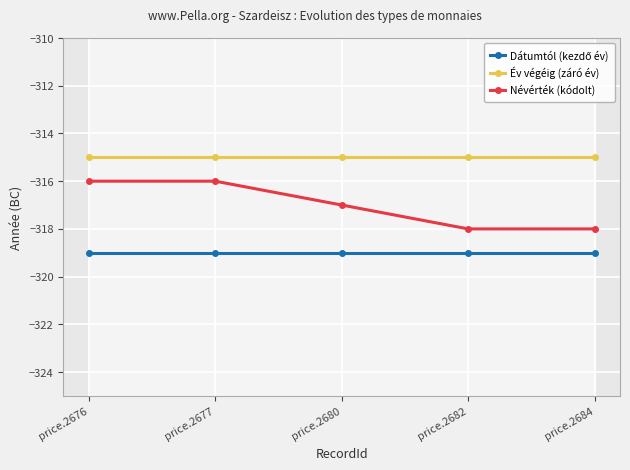

Reading left to right, transcribe all the data shown in this chart.

Dátumtól (kezdő év): price.2676=-319	price.2677=-319	price.2680=-319	price.2682=-319	price.2684=-319
Év végéig (záró év): price.2676=-315	price.2677=-315	price.2680=-315	price.2682=-315	price.2684=-315
Névérték (kódolt): price.2676=-316	price.2677=-316	price.2680=-317	price.2682=-318	price.2684=-318